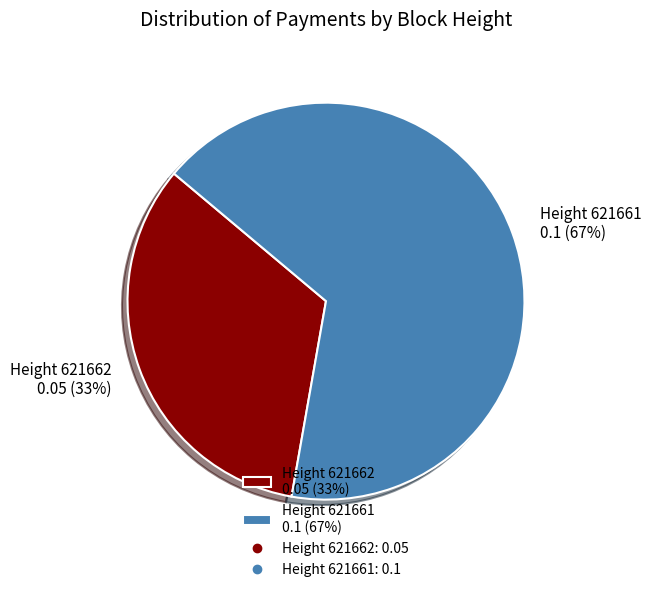

Is there any slice that represents more than half of the pie?

Yes